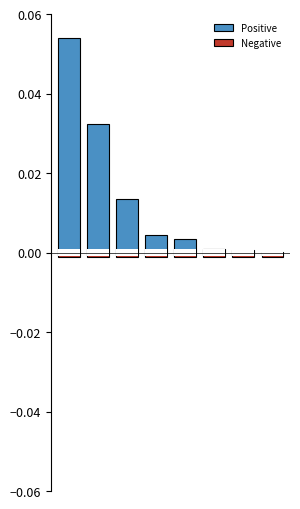

Is it true that Negative equals -0.0 at 2?

False